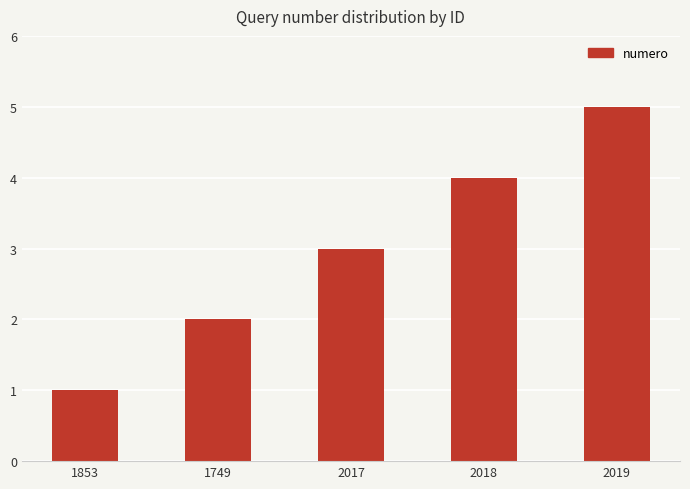

Which category has the highest value across all series?

2019